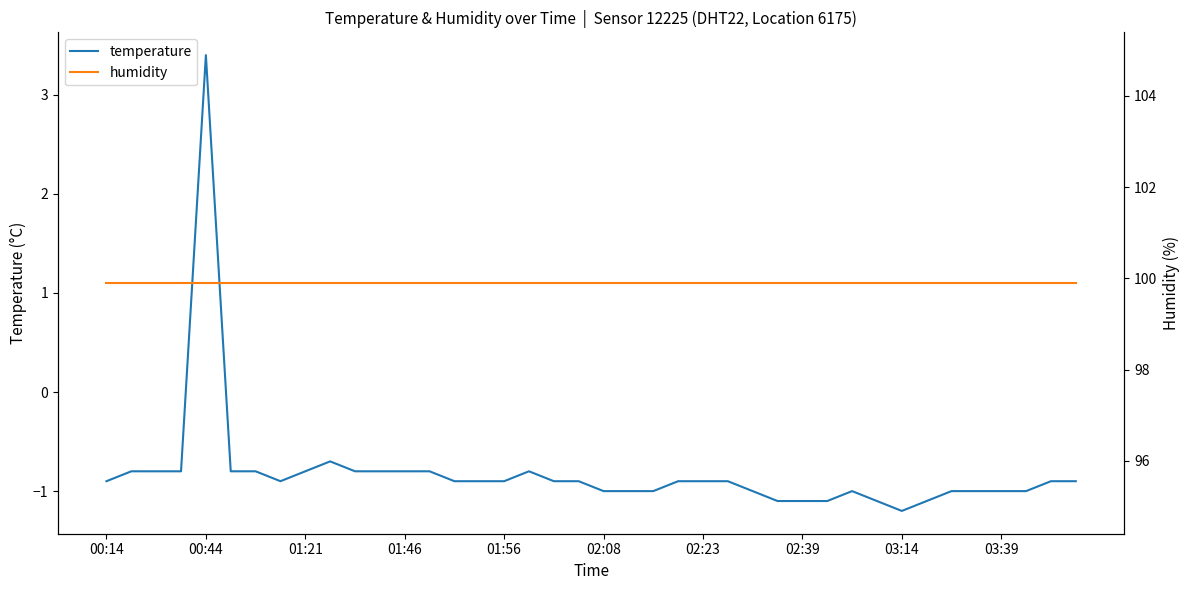

What is the difference between the maximum and minimum values in the temperature series?

4.6